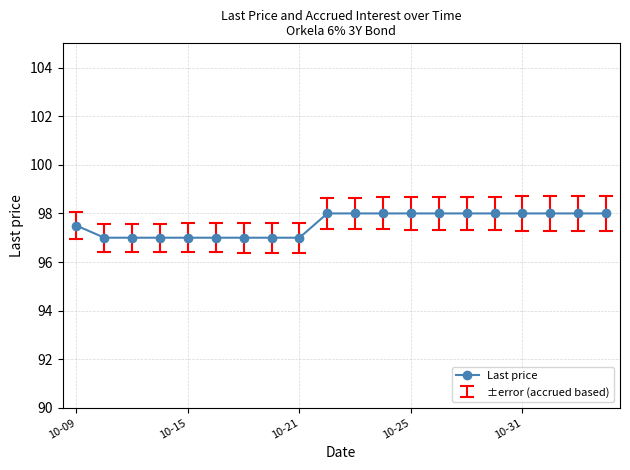

What is the value of the 10th point from the left?

98.0